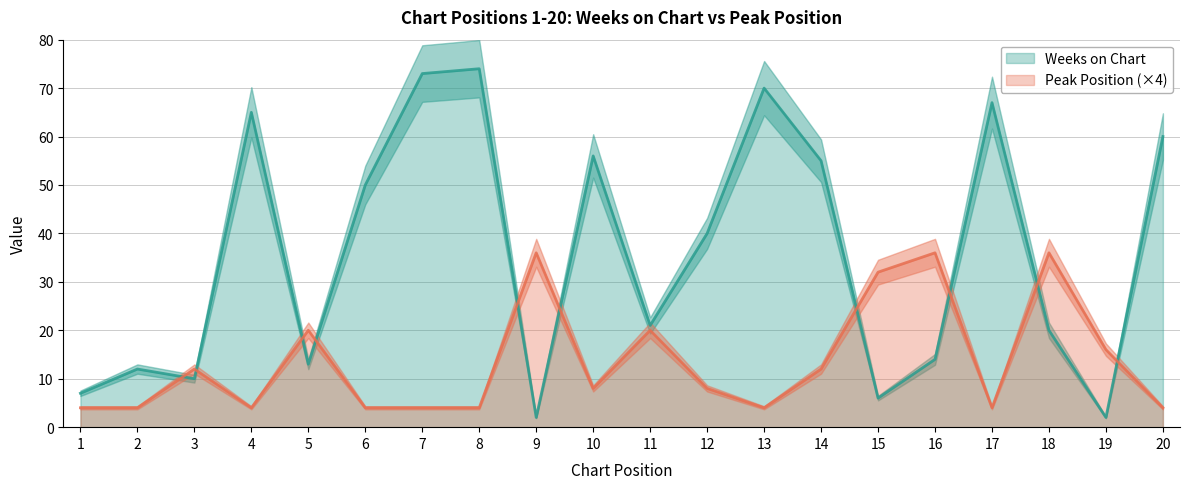

Is the value of Peak Position at 8 greater than the value of Weeks on Chart at 18?

No